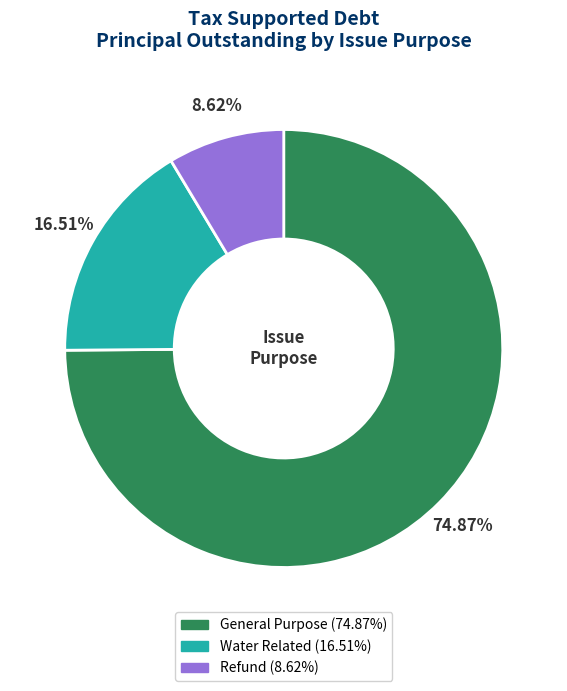

Rank the categories by value from highest to lowest.

General Purpose, Water Related, Refund